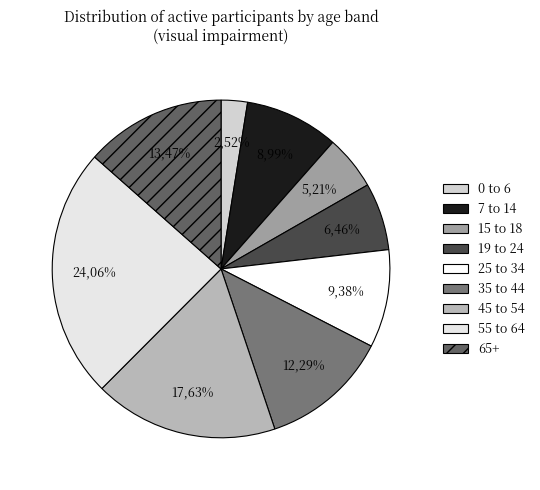

Combined, what portion of the pie is 35 to 44 and 15 to 18?

17.5%